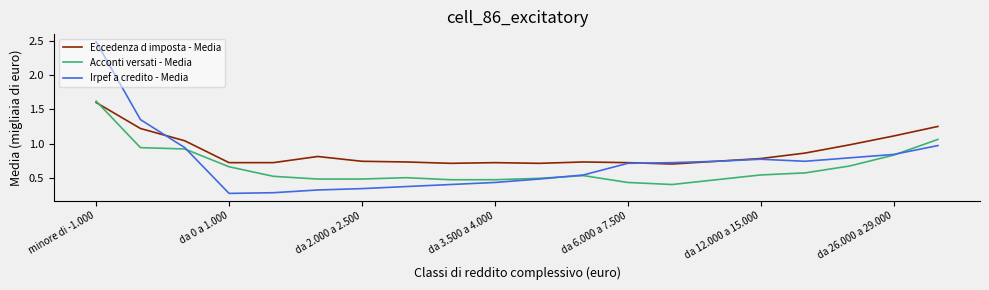

In Irpef a credito - Media, how many points are lower than both neighbors (excluding endpoints)?

2